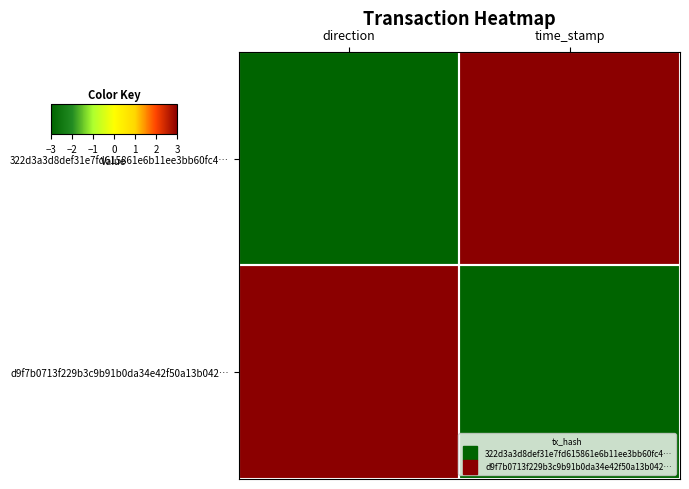

Reading right to left, list all the values displayed in this chart.

322d3a3d8def31e7fd615861e6b11ee3bb60fc4…: time_stamp=3	direction=-3
d9f7b0713f229b3c9b91b0da34e42f50a13b042…: time_stamp=-3	direction=3